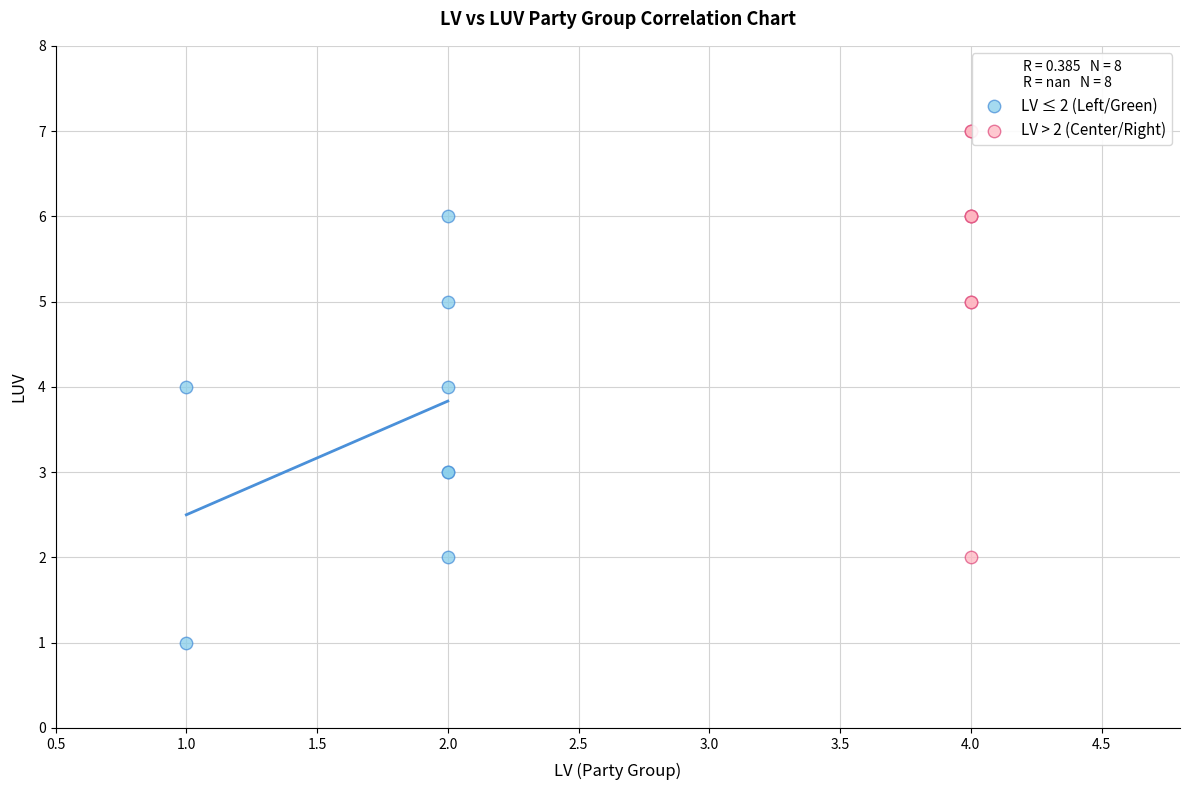

Which series contains the lowest Y value?

LV ≤ 2 (Left/Green)